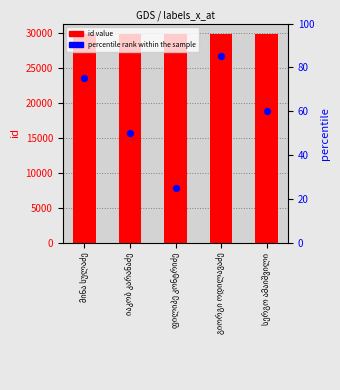

Is the value of id at მინა სულაძე greater than the value of percentile rank within the sample at გიორგი ოდილავაძე?

Yes